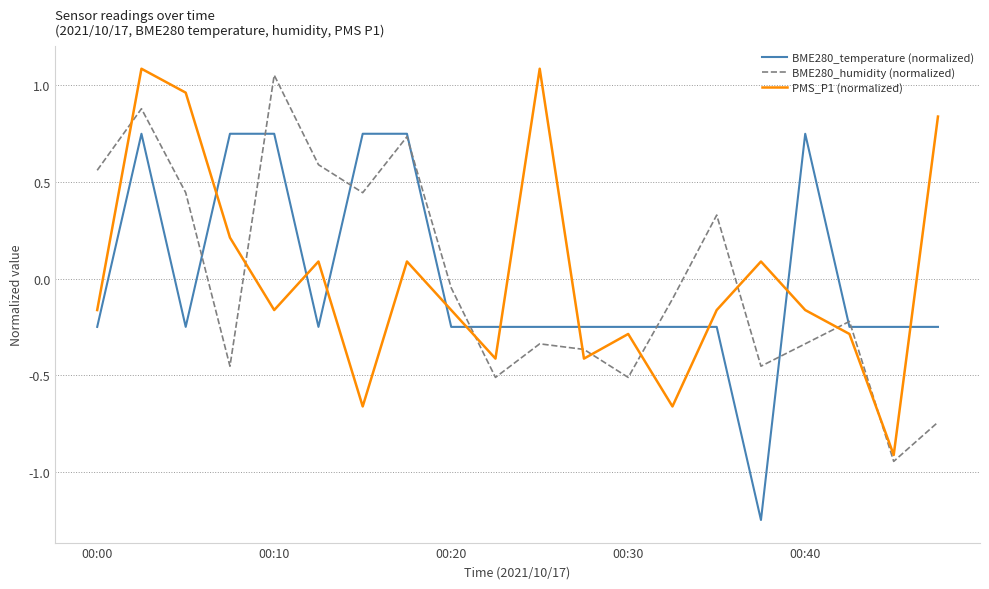

True or false: PMS_P1 (normalized) and BME280_temperature (normalized) cross at least once.

True